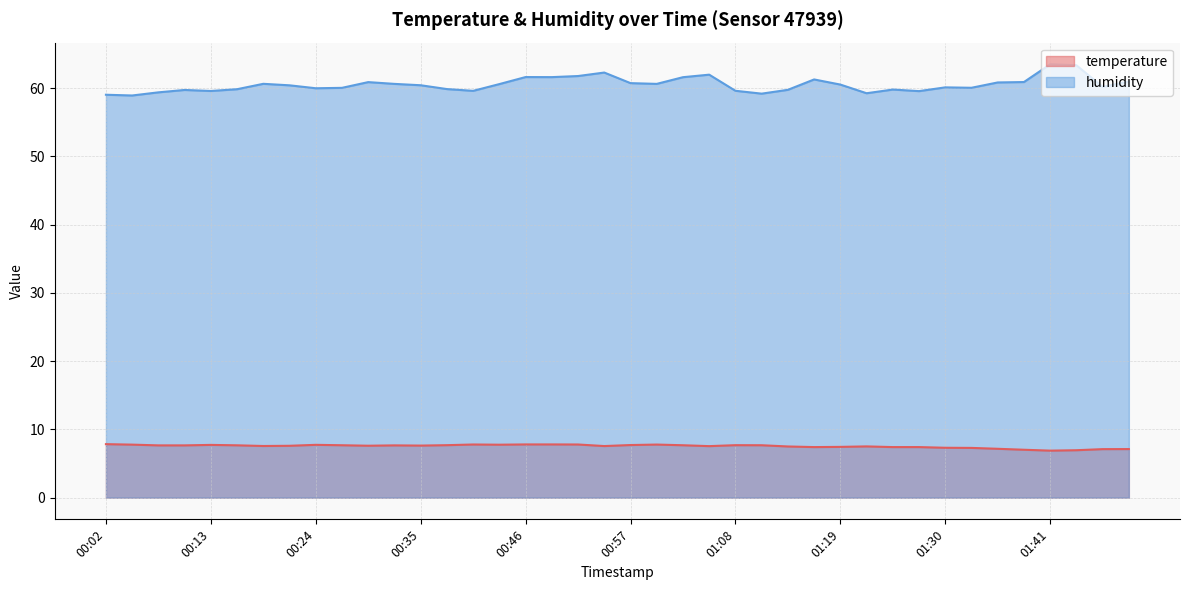

Which series has the largest range (max minus min)?

humidity